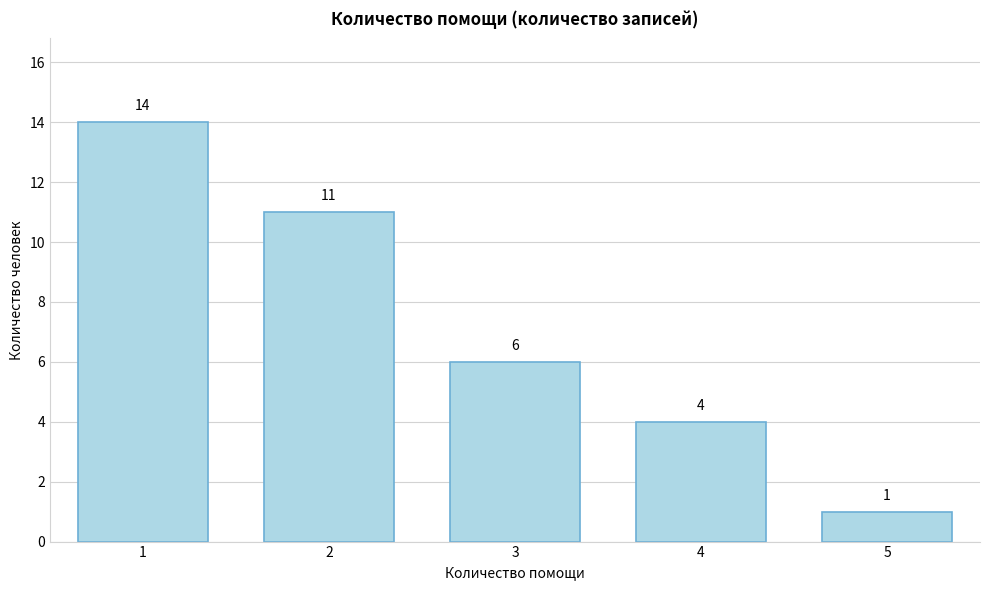

Reading left to right, transcribe all the data shown in this chart.

14	11	6	4	1